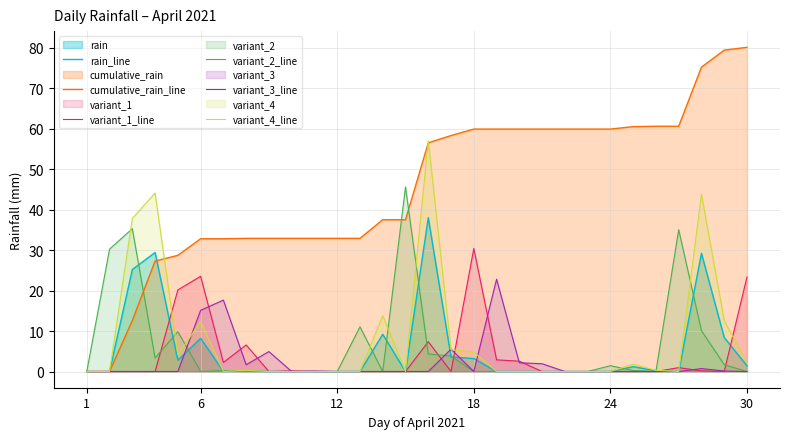

What is the greatest value displayed?

80.1